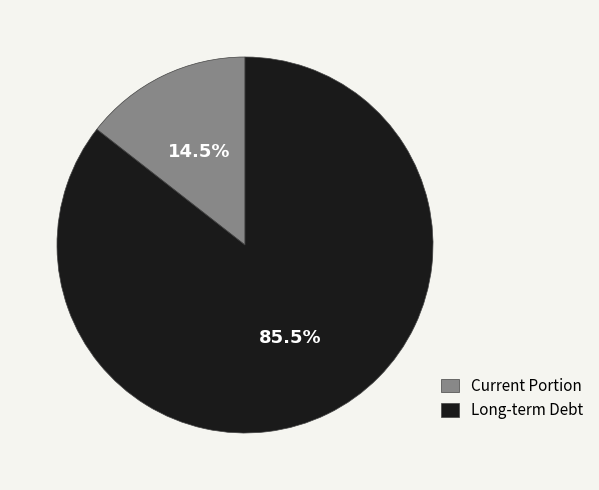

Rank the categories by value from highest to lowest.

Long-term Debt, Current Portion